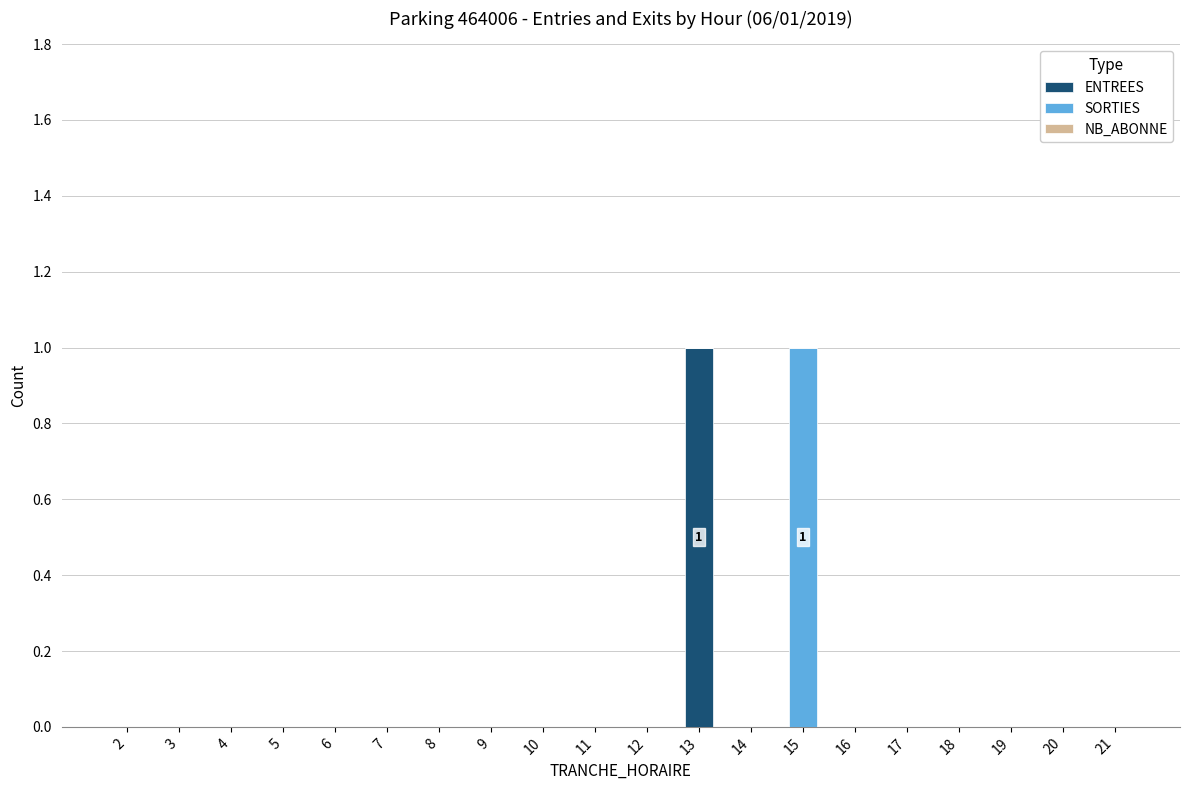

Count the number of categories in the chart.

20